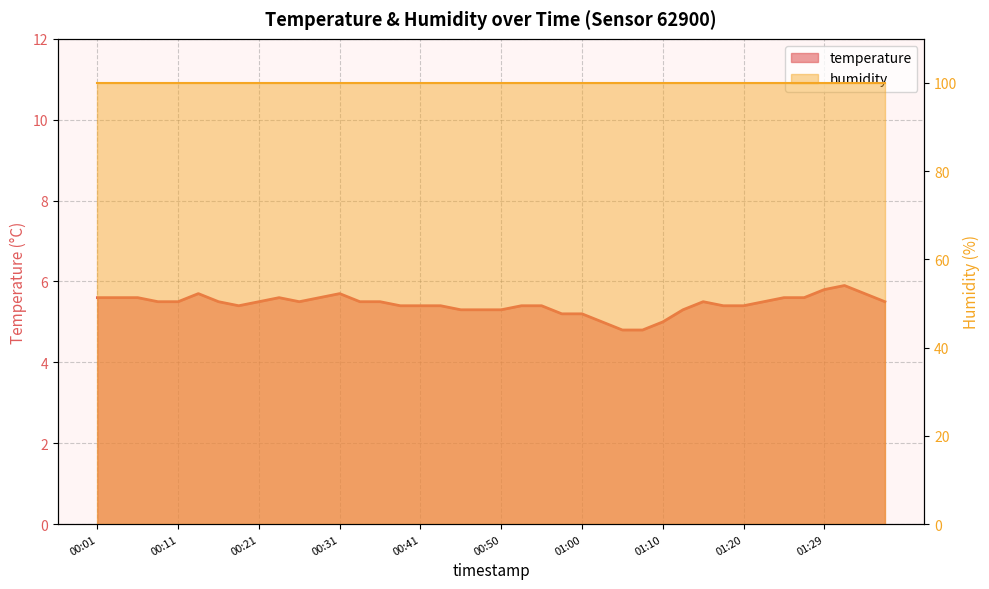

Read the value at 00:16.

5.5